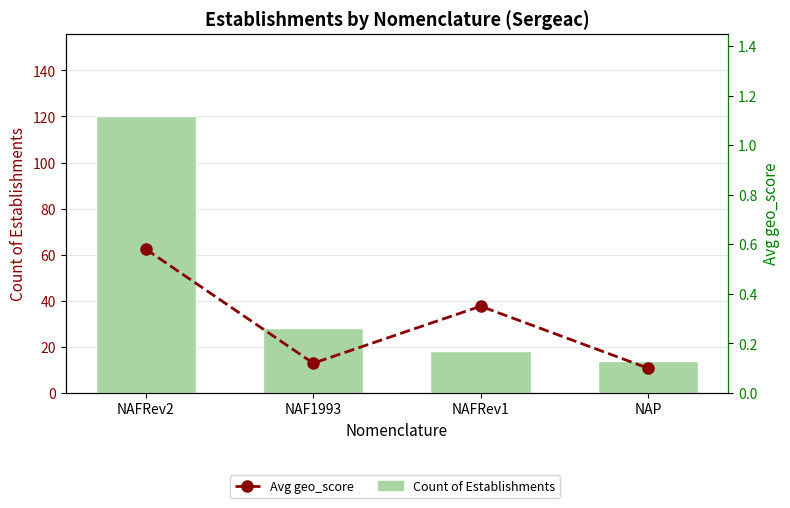

Is it true that Avg geo_score equals 0.1 at NAP?

True